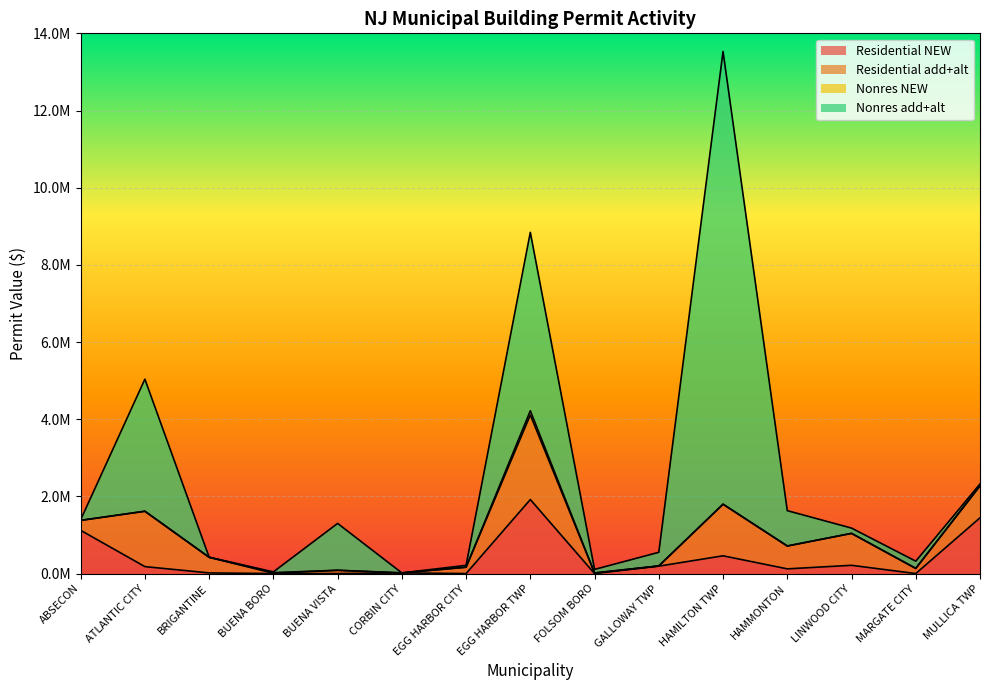

What value does the Residential NEW series have at MULLICA TWP, to the nearest 10?

1444800